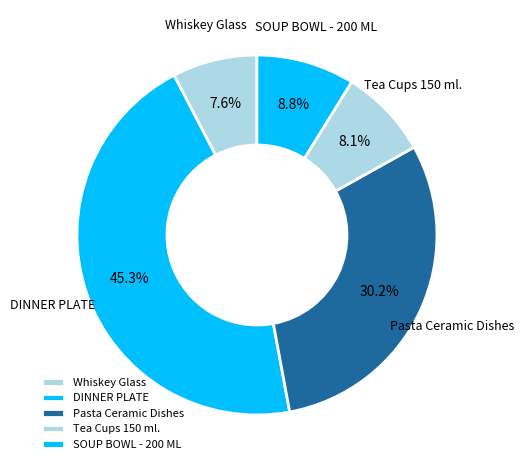

What is the largest slice in the pie chart?

DINNER PLATE